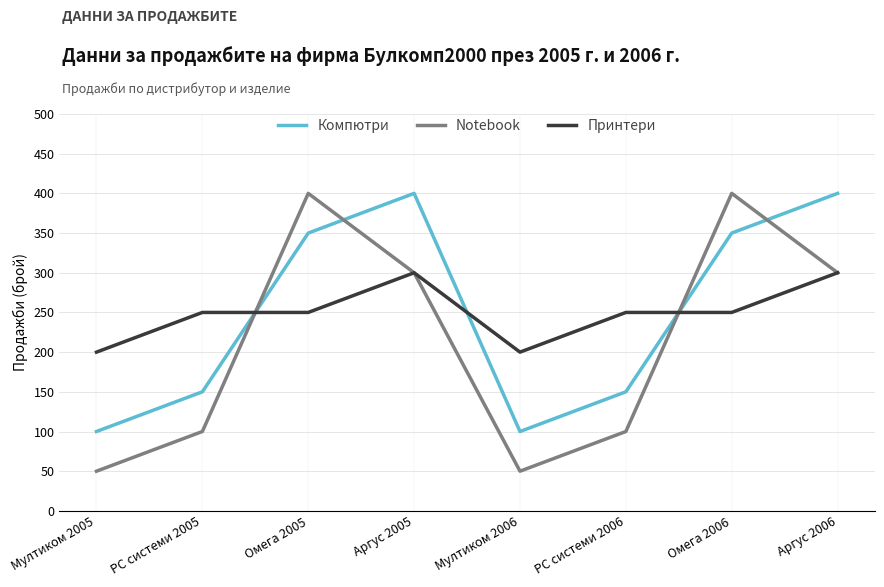

True or false: Notebook and Принтери intersect in this chart.

True